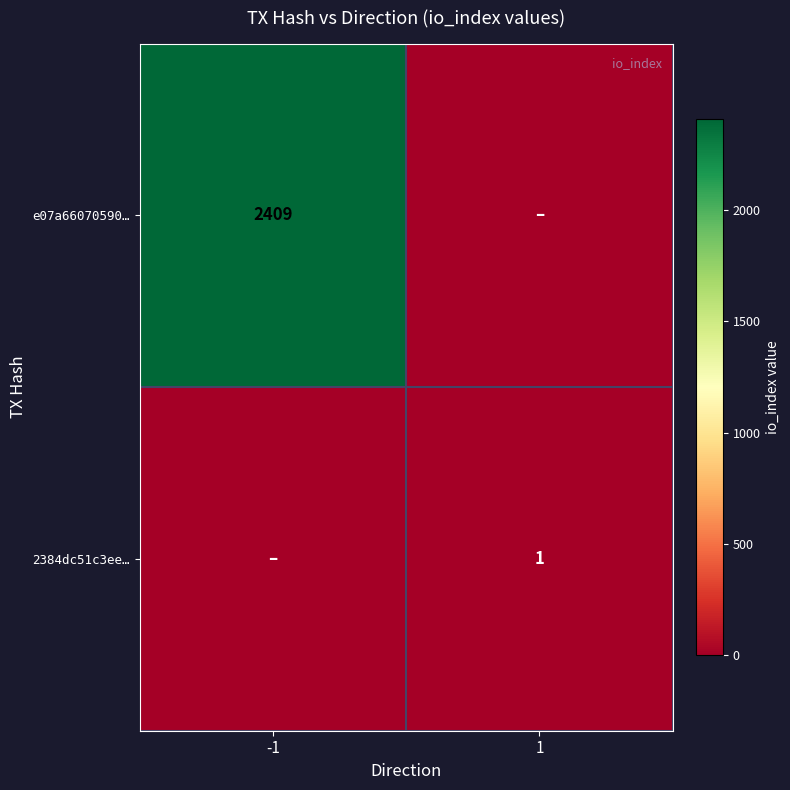

True or false: 2384dc51c3ee… has a value of 1 at 1.

True